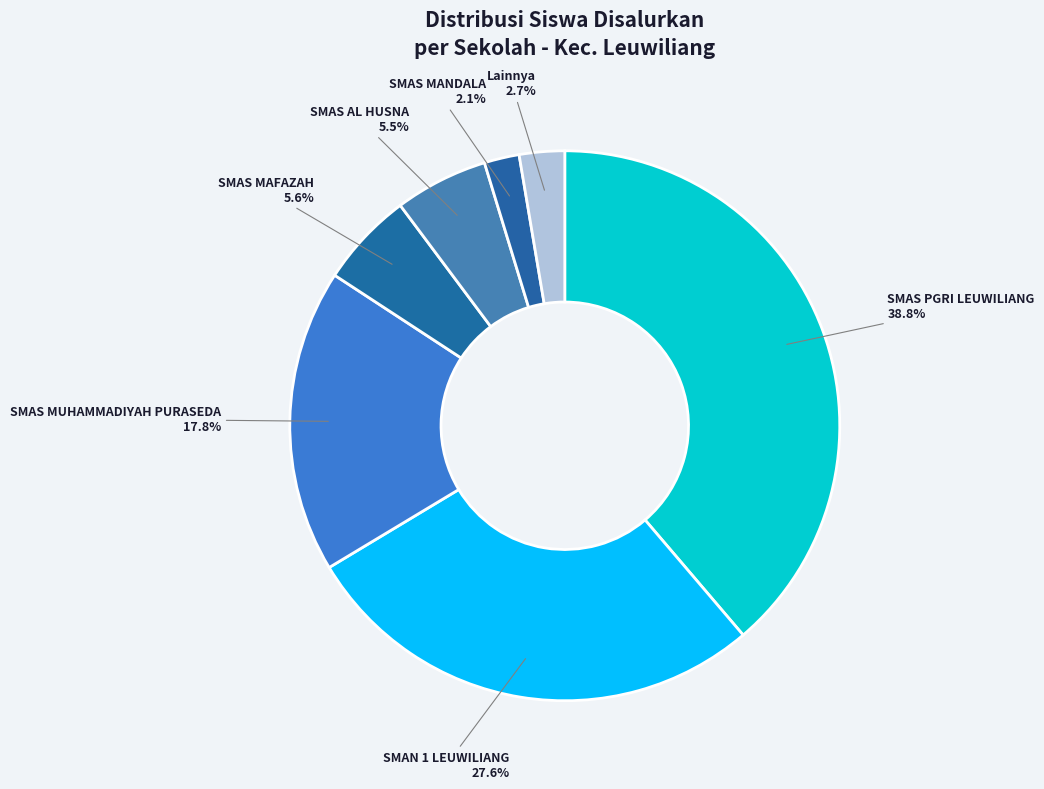

Between SMAS MAFAZAH and SMAS PGRI LEUWILIANG, which is larger?

SMAS PGRI LEUWILIANG